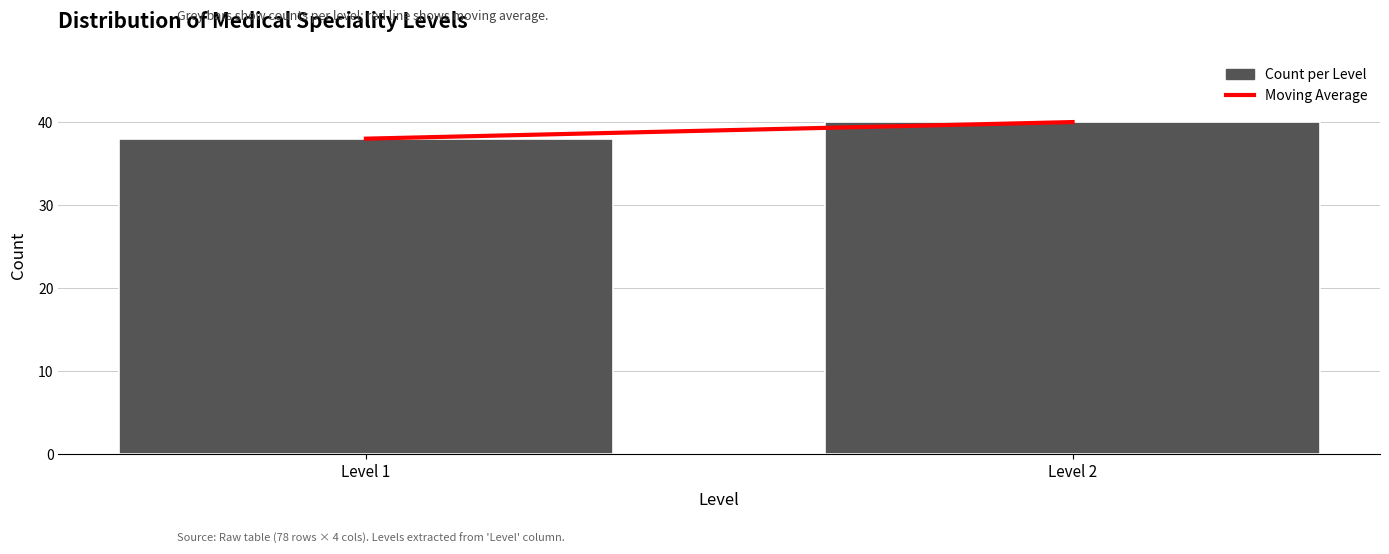

Reading left to right, list all the values displayed in this chart.

Level 1=38	Level 2=40